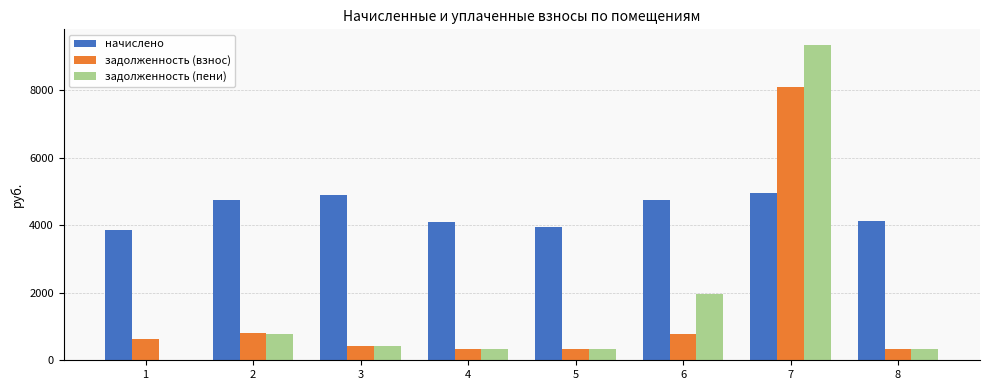

Are the bars horizontal?

No